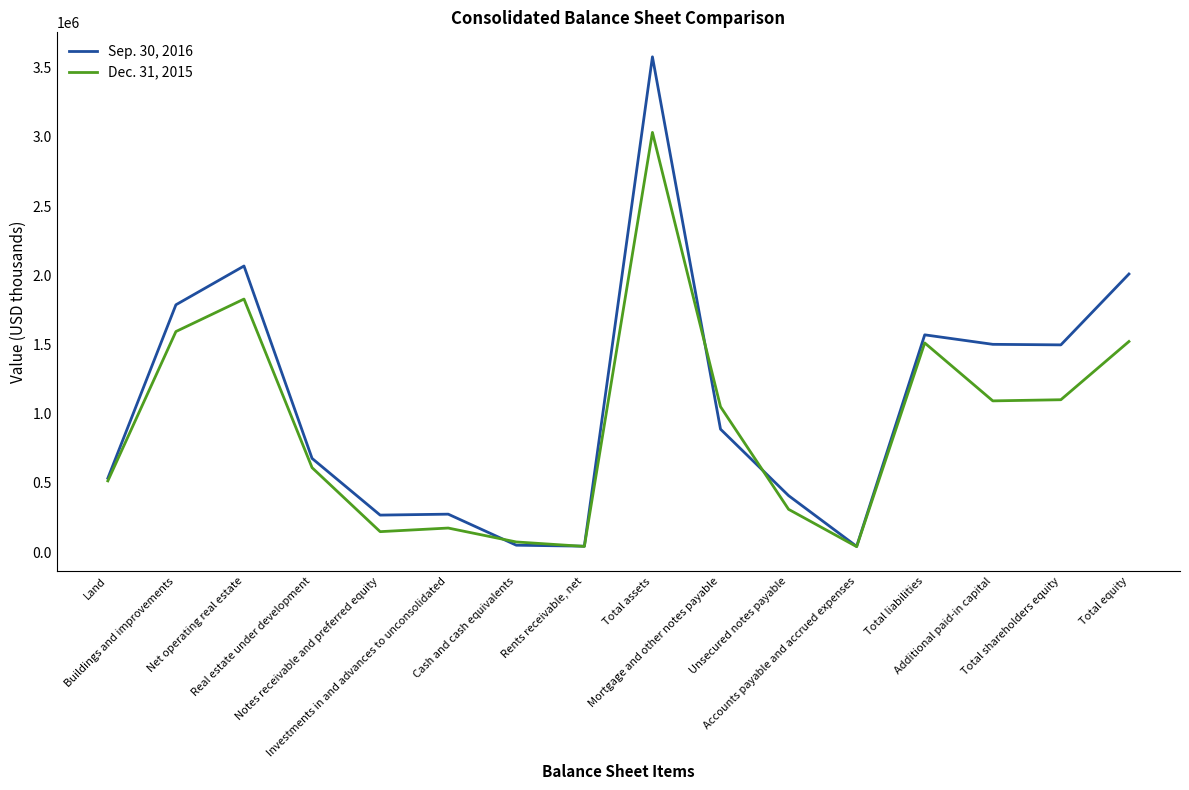

What position from the left is Additional paid-in capital?

14